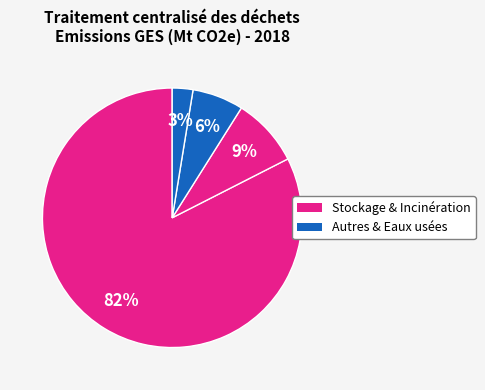

How many segments does this pie chart have?

4